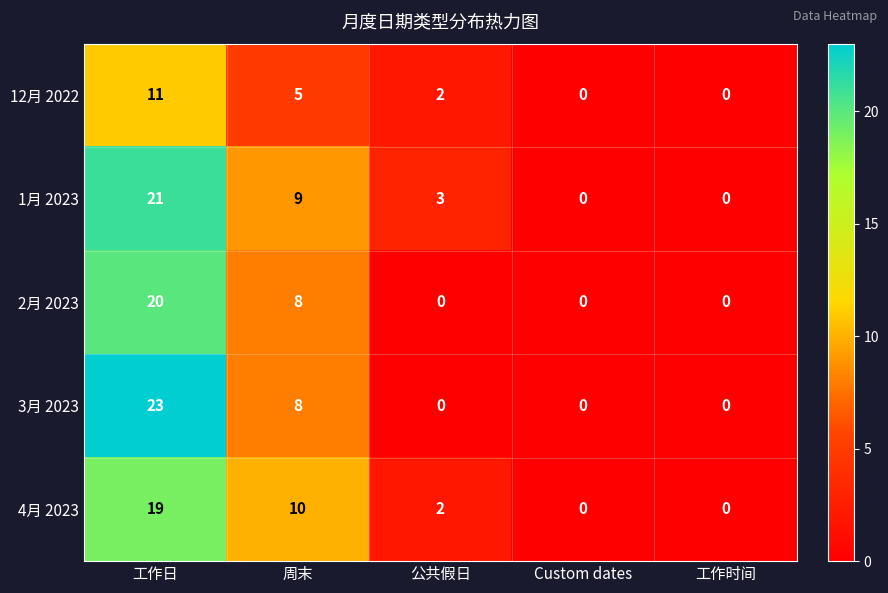

What is the average value of the 2月 2023 series?

6